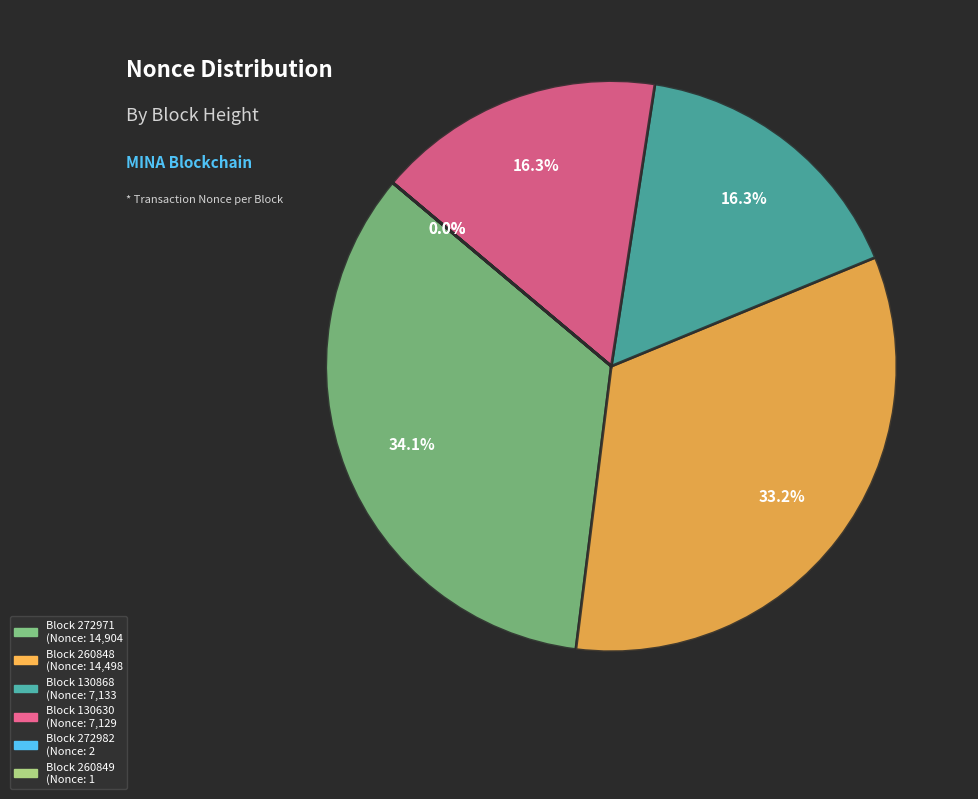

Is there any slice that represents more than half of the pie?

No